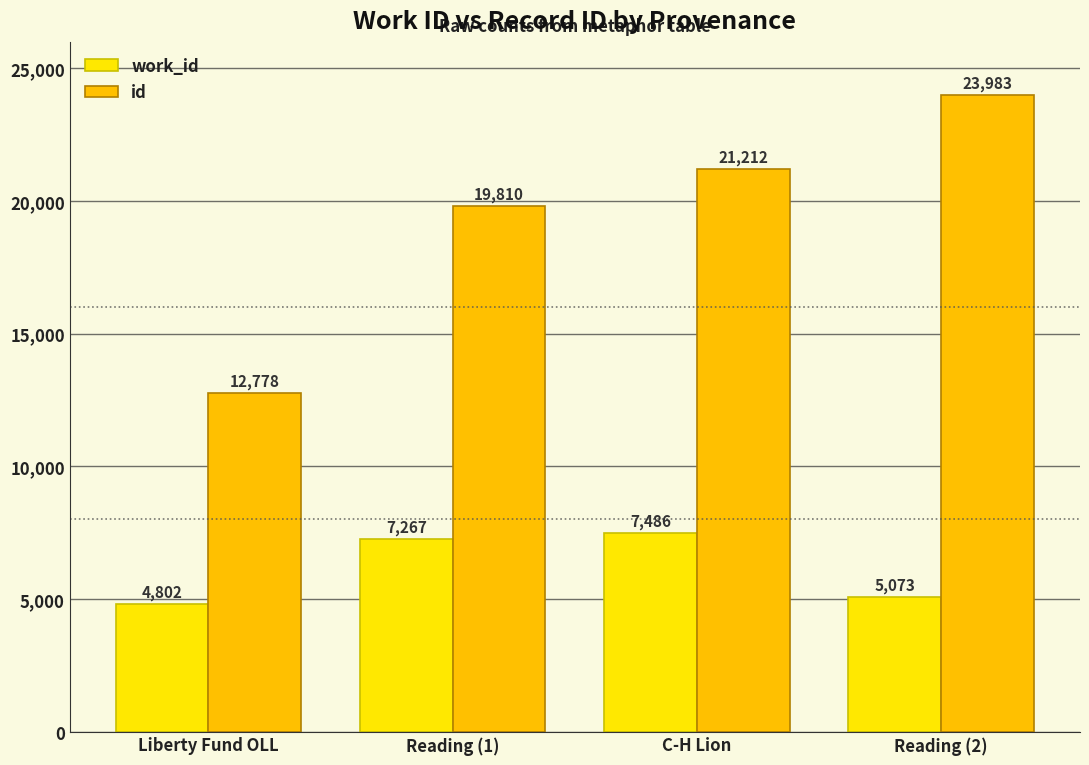

What are all the series names shown in the legend?

work_id, id